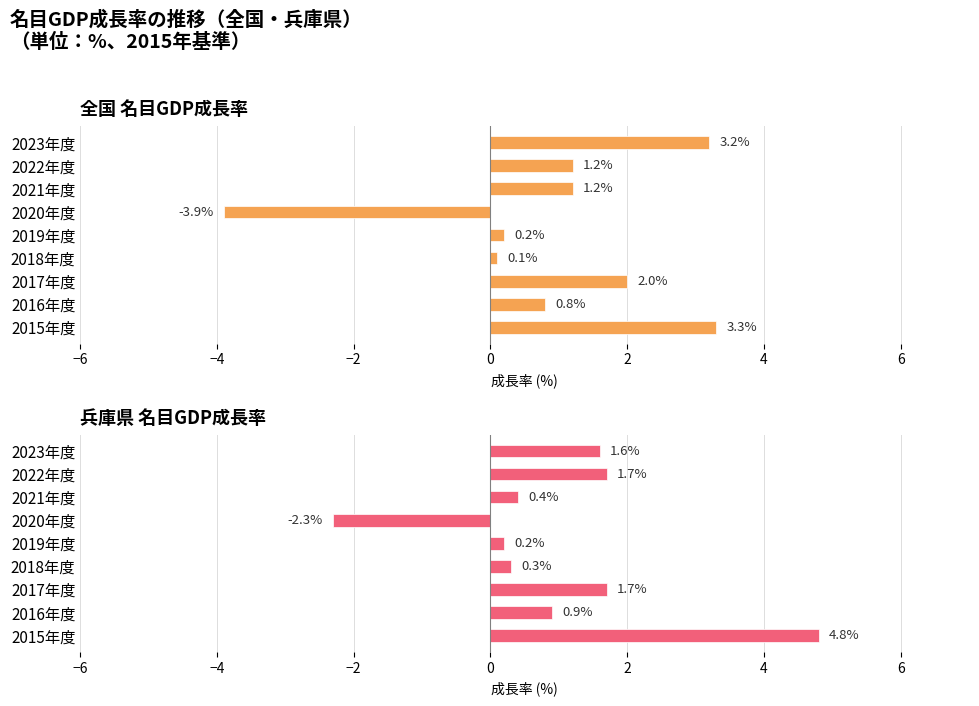

At how many categories does at least one series exceed 1?

5